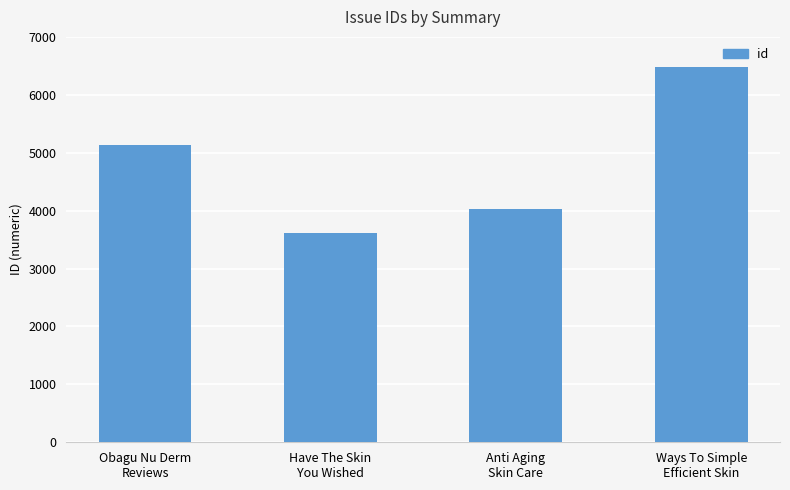

True or false: the data shows 6480 at Ways To Simple
Efficient Skin.

True